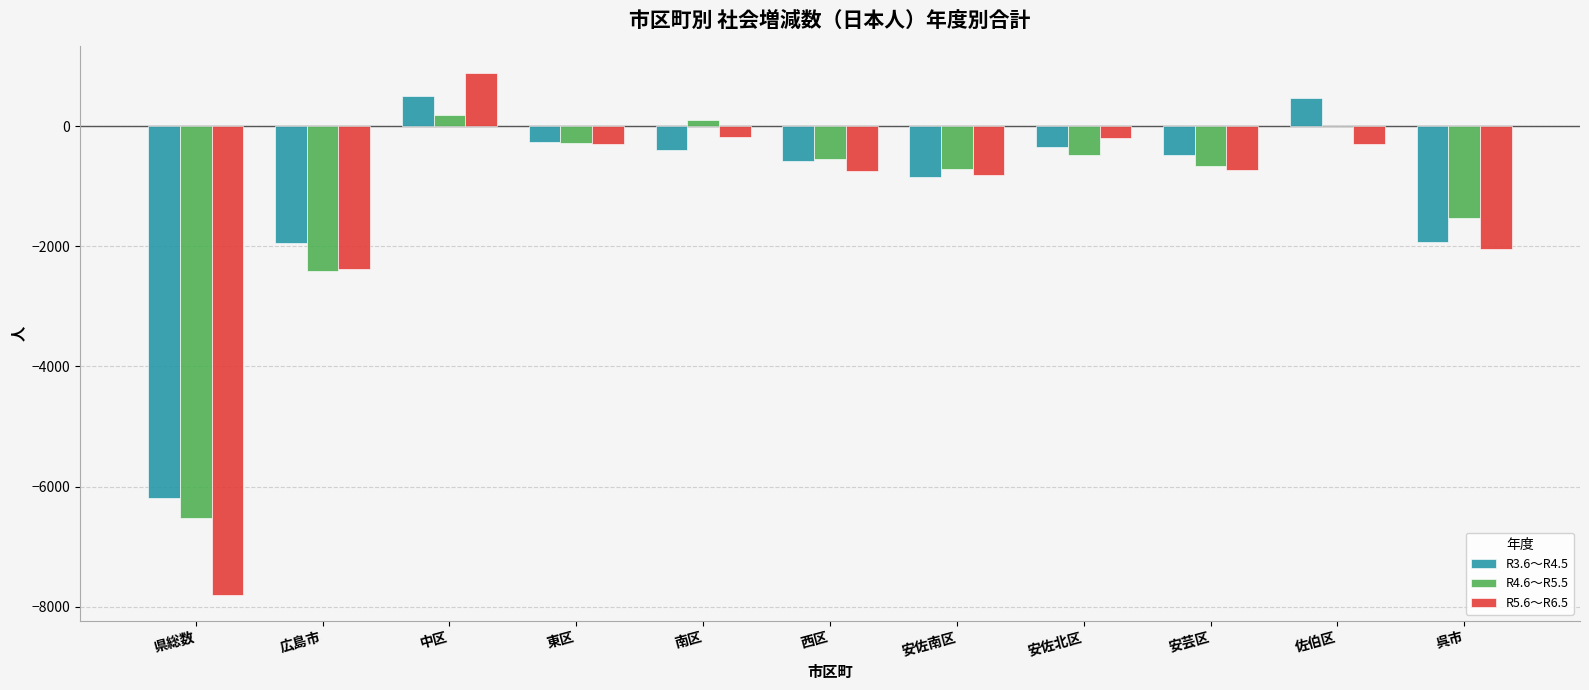

Between 東区 and 呉市, which series saw the biggest shift?

R5.6～R6.5